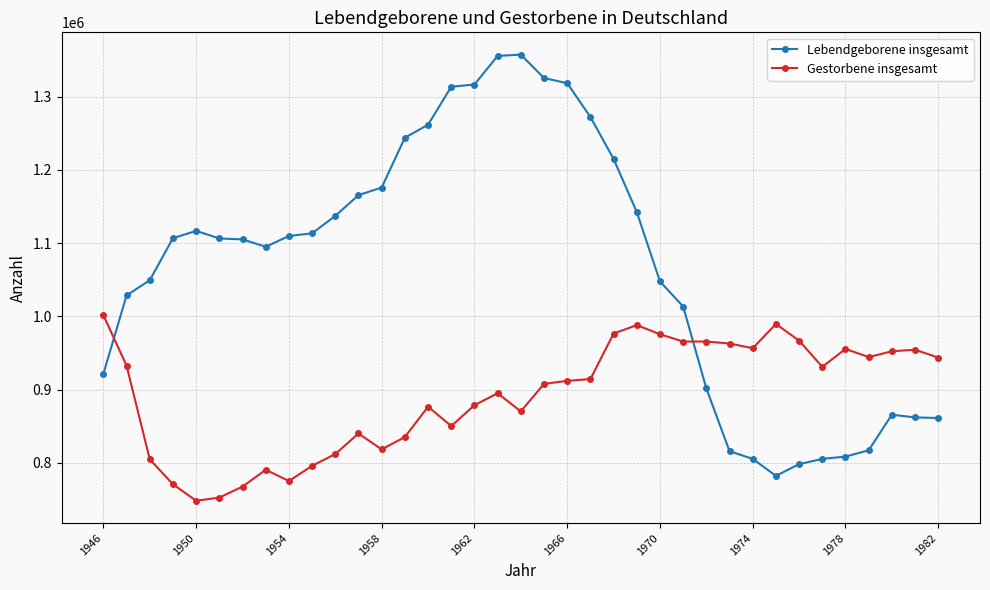

What is the maximum value shown in the chart?

1357304